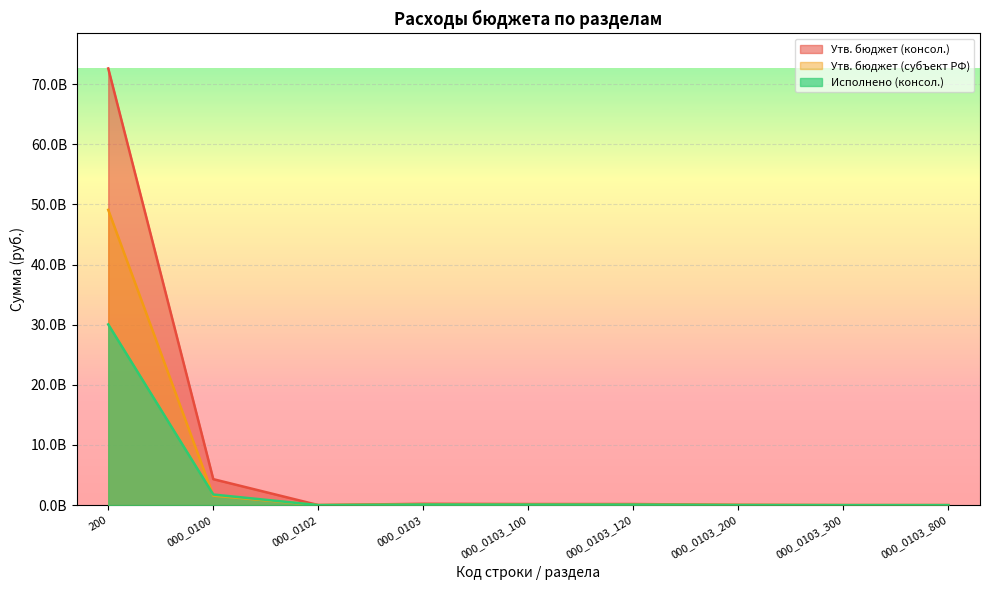

True or false: Утв. бюджет (консол.) and Исполнено (консол.) cross at least once.

False